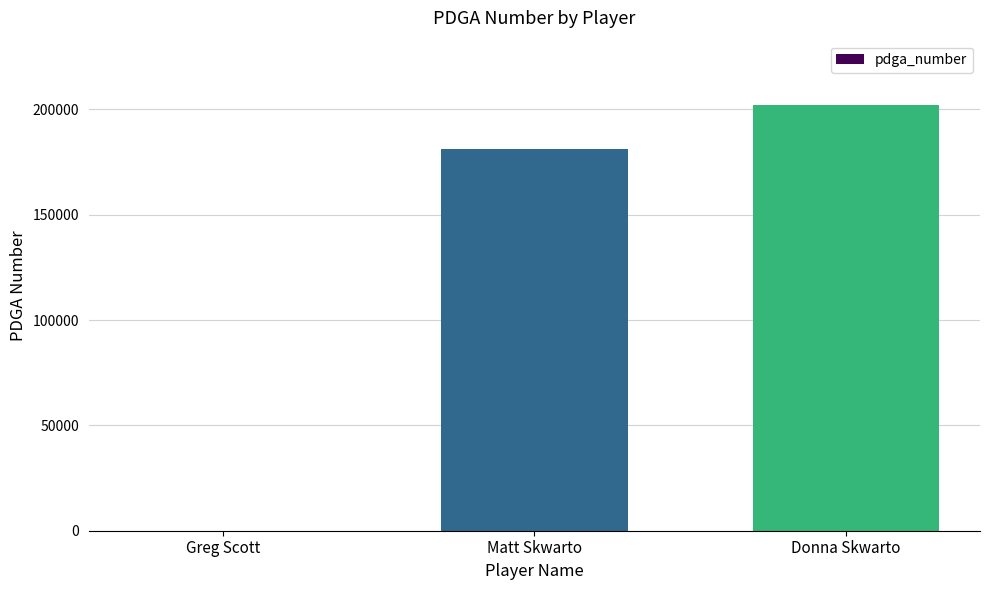

Reading left to right, what are all the values shown in this chart?

Greg Scott=0	Matt Skwarto=181371	Donna Skwarto=202241